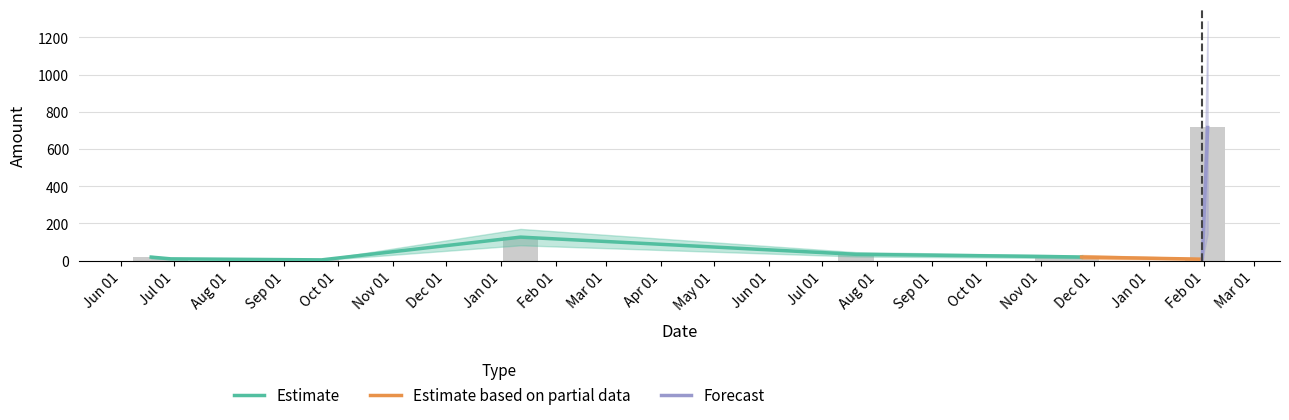

Does the chart contain any negative values?

No